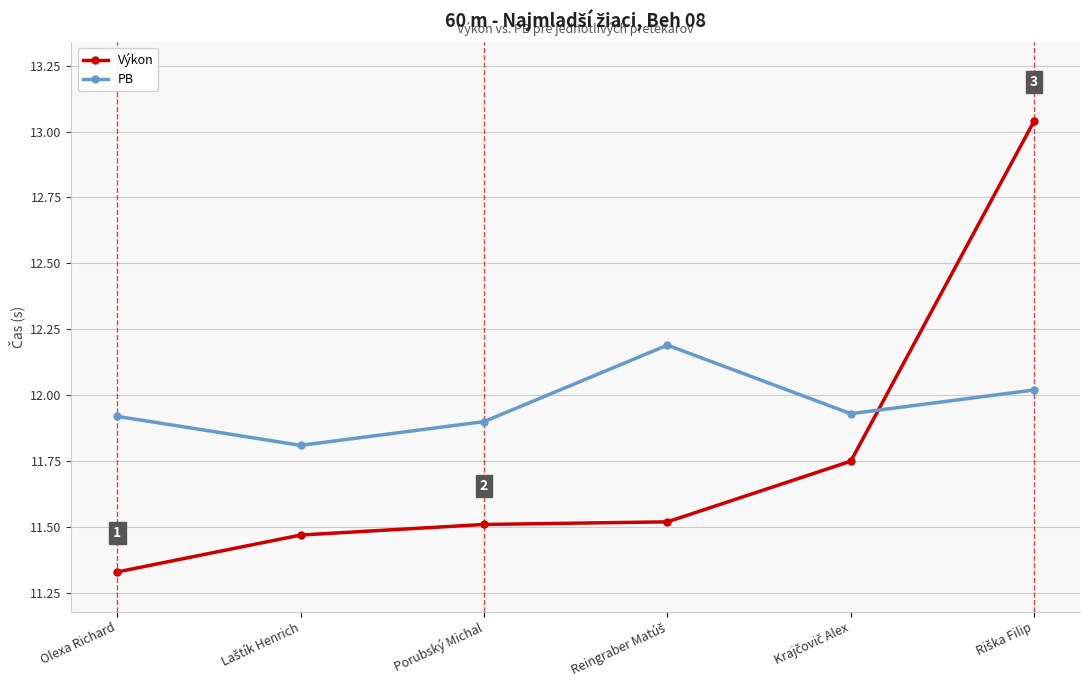

The Výkon series shows 19.8 at Porubský Michal. True or false?

False